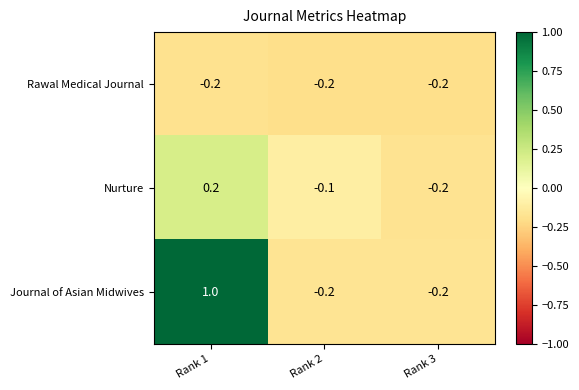

What is the sum of the Journal of Asian Midwives values at Rank 3 and Rank 2?

-0.4